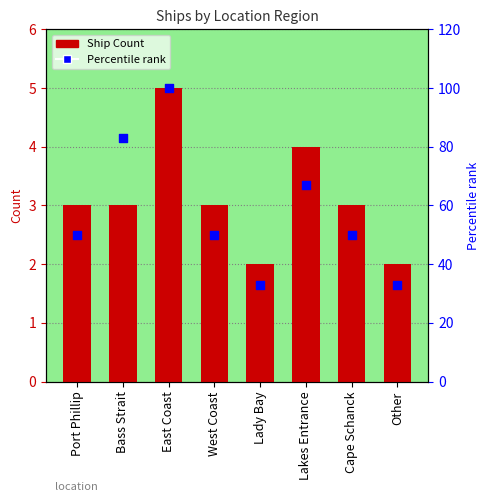

At which category is the sum across all series the highest?

East Coast